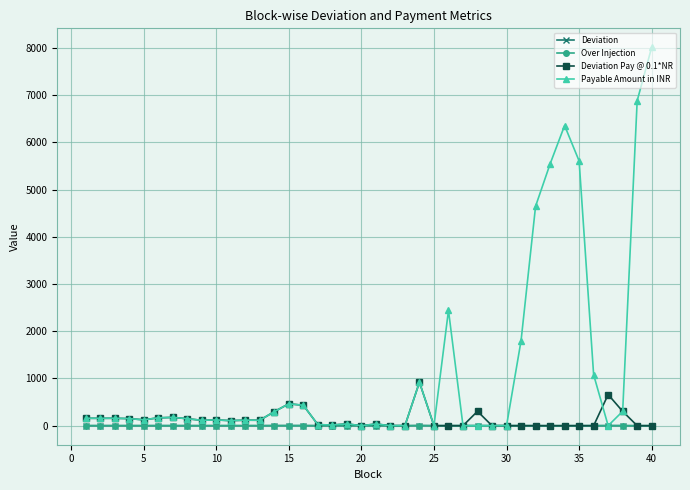

True or false: Payable Amount in INR and Deviation Pay @ 0.1*NR intersect in this chart.

True